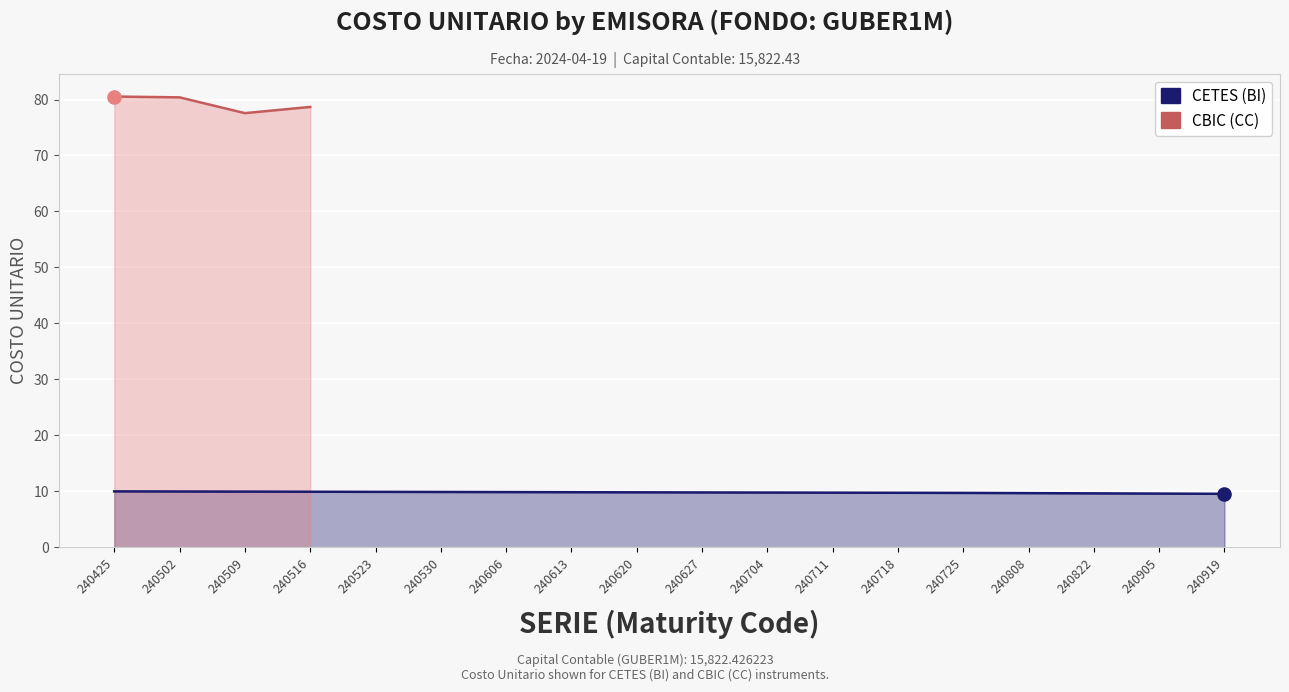

At how many categories does at least one series exceed 28?

4